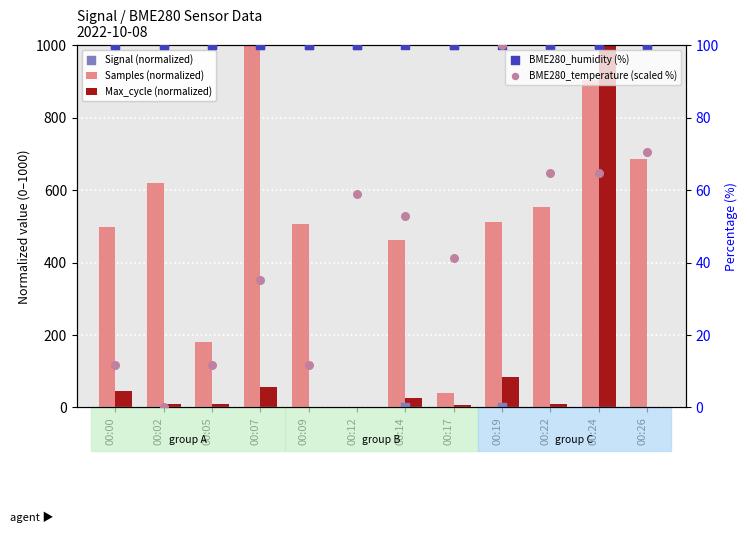

Which series contains the lowest Y value?

Samples (normalized)